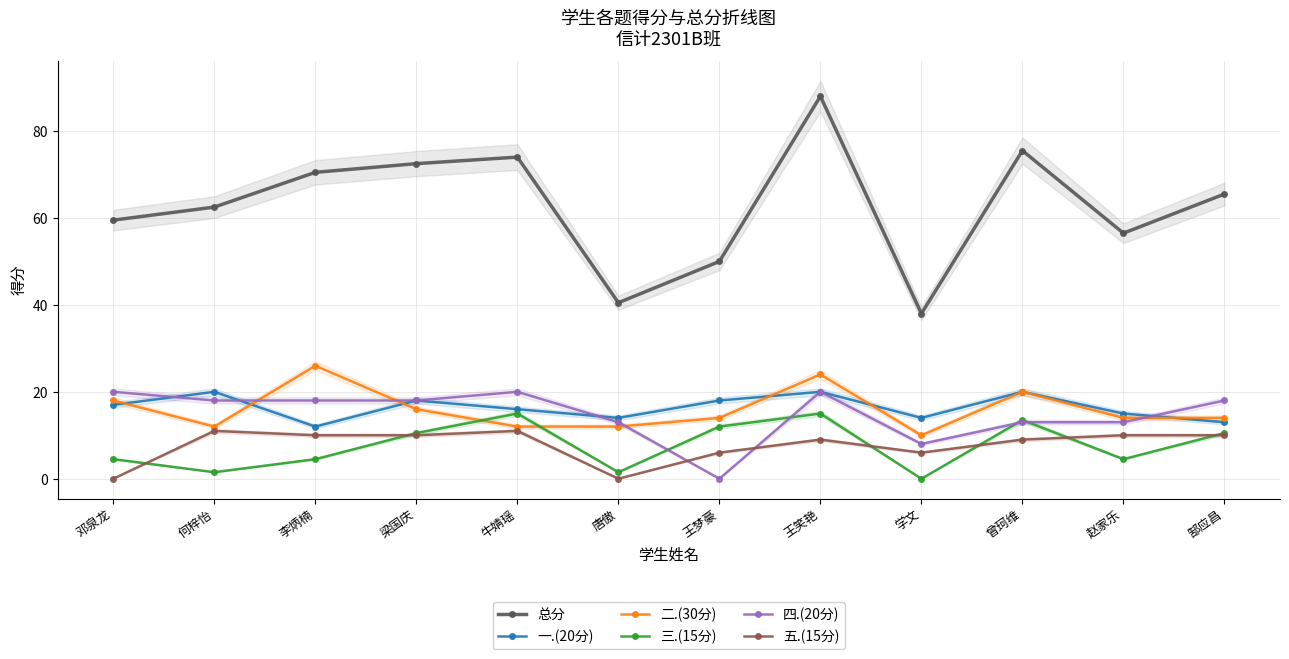

Count the number of categories in the chart.

12